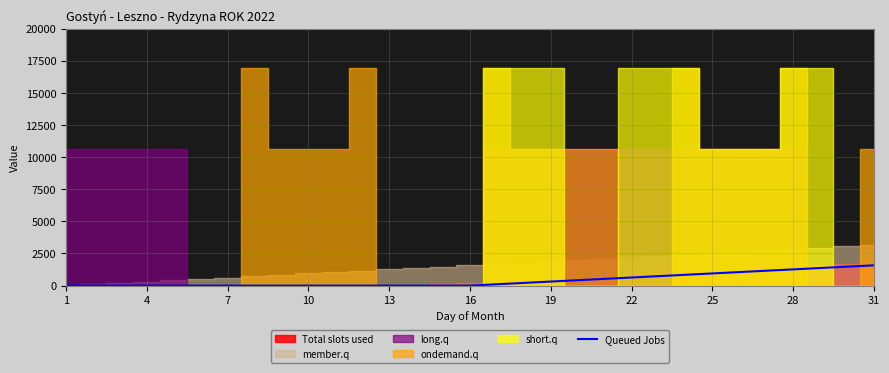

What is the highest value of the Queued Jobs series?

1578.9